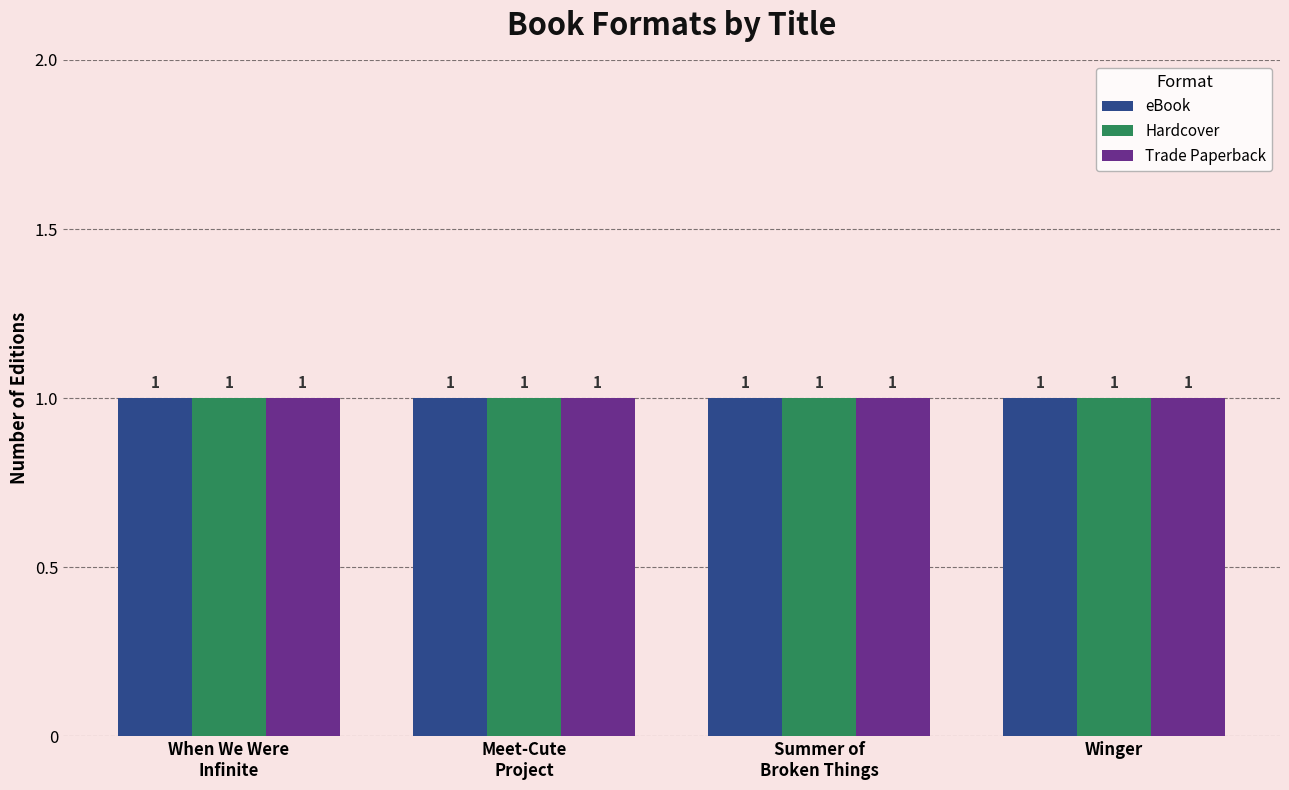

At which category is the sum across all series the highest?

Summer of Broken Things